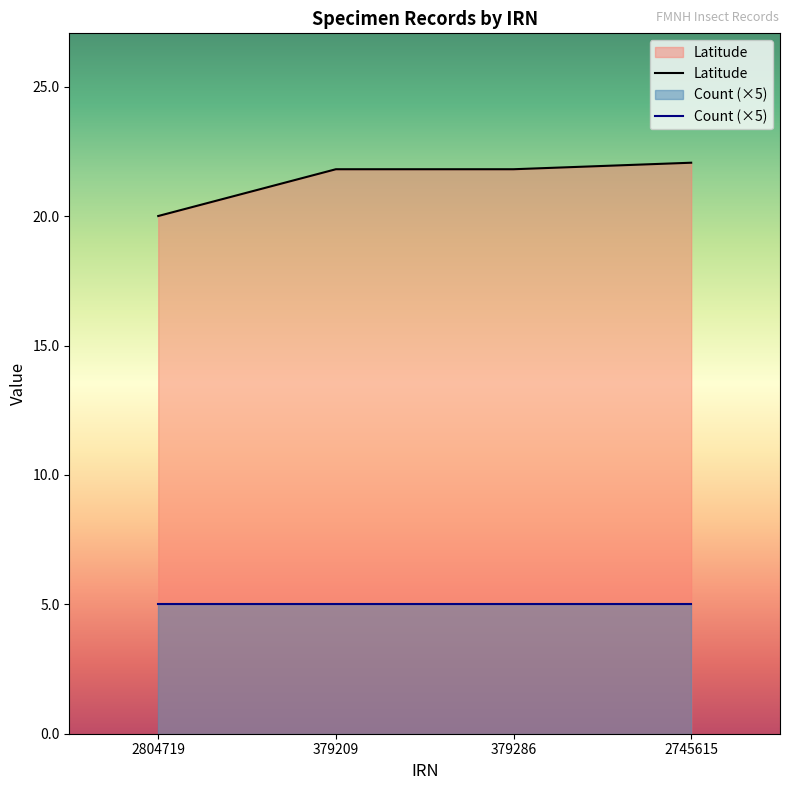

List the labels in order of value, smallest first.

2804719, 379209, 379286, 2745615